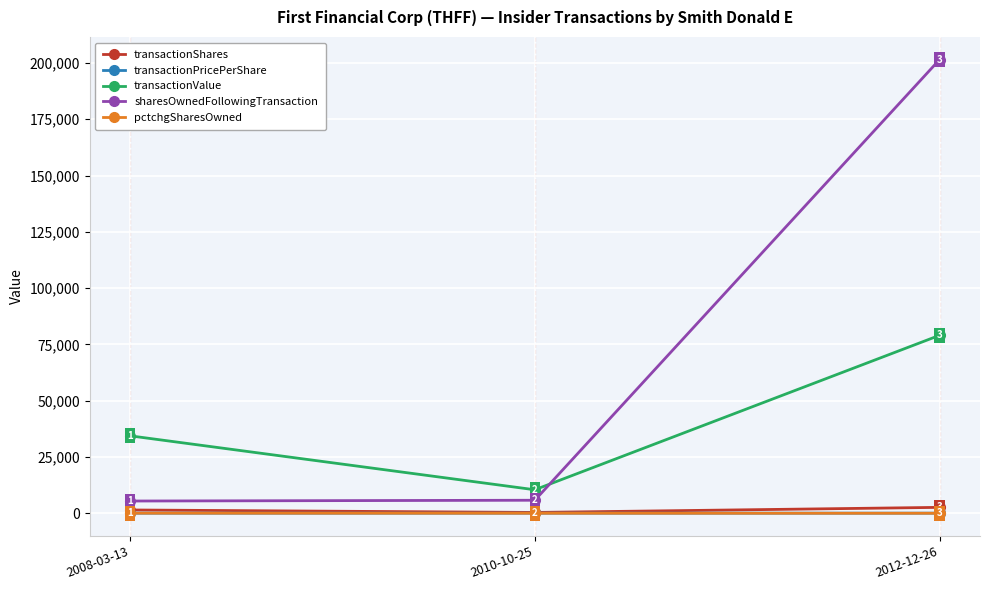

What is the sum of the transactionShares values at 2008-03-13 and 2012-12-26?

4058.0